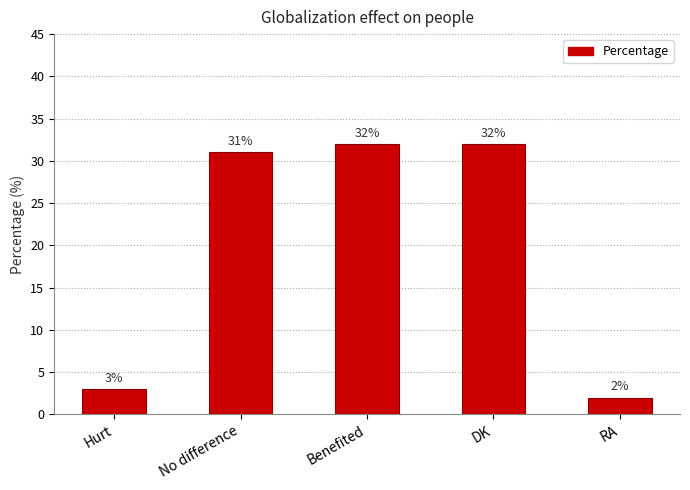

Read the value at No difference, to the nearest 10.

30